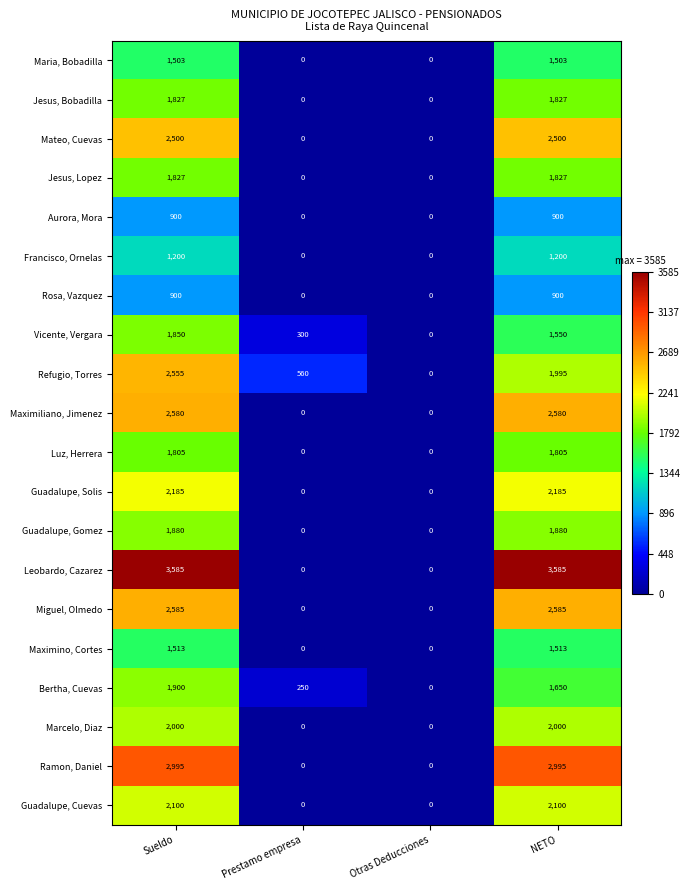

What is the maximum value shown in the chart?

3585